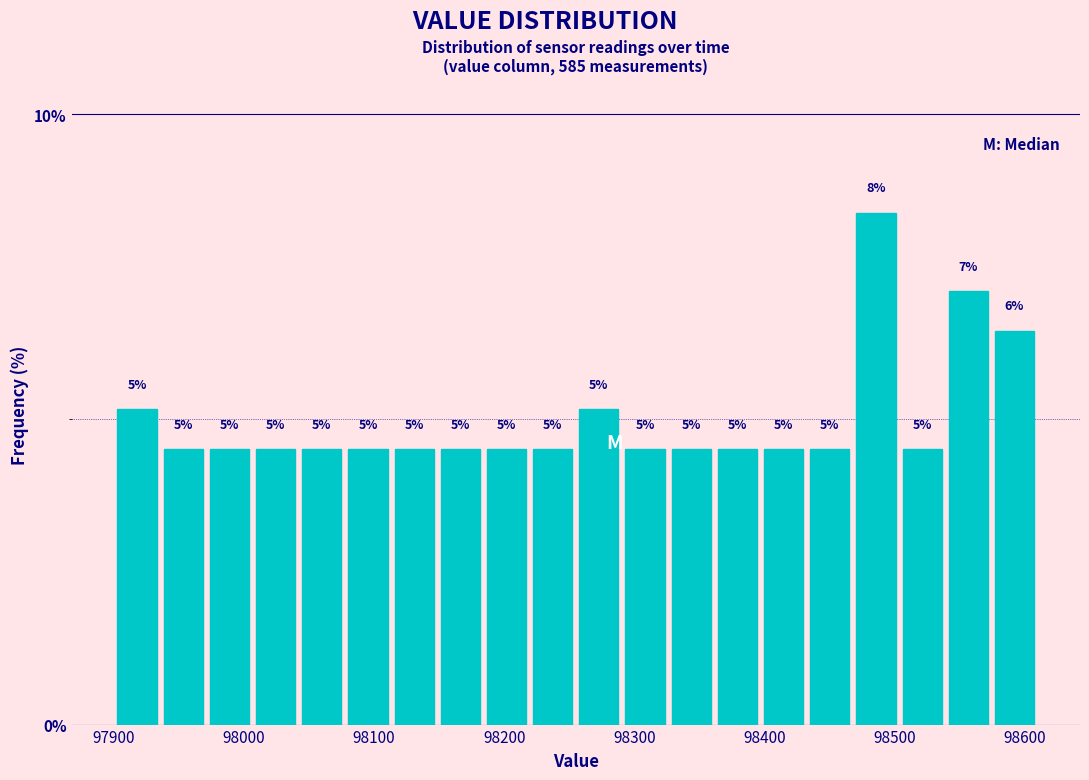

Read against the x-axis, roughly where is the centre of the tallest bar?

98490